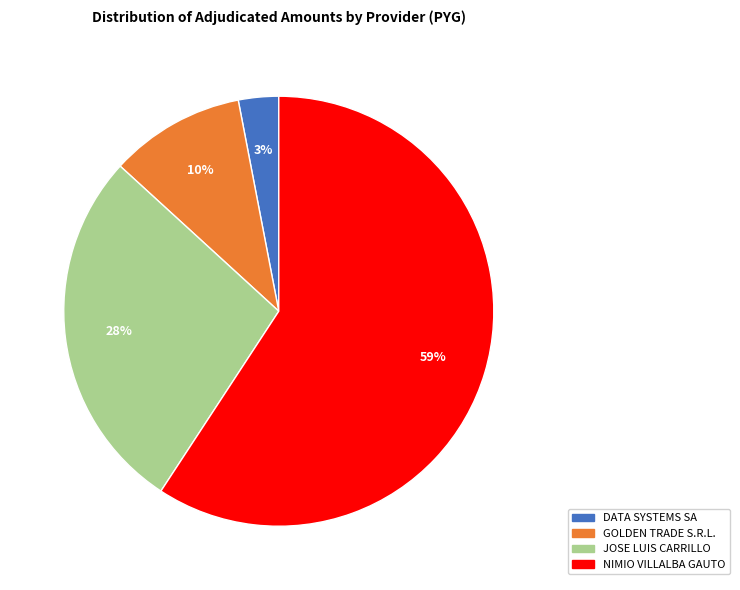

Is it true that GOLDEN TRADE S.R.L. is 10% of the pie?

True